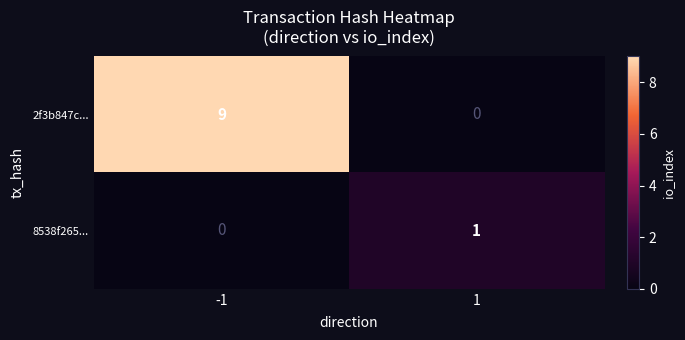

Which category has the highest value across all series?

-1